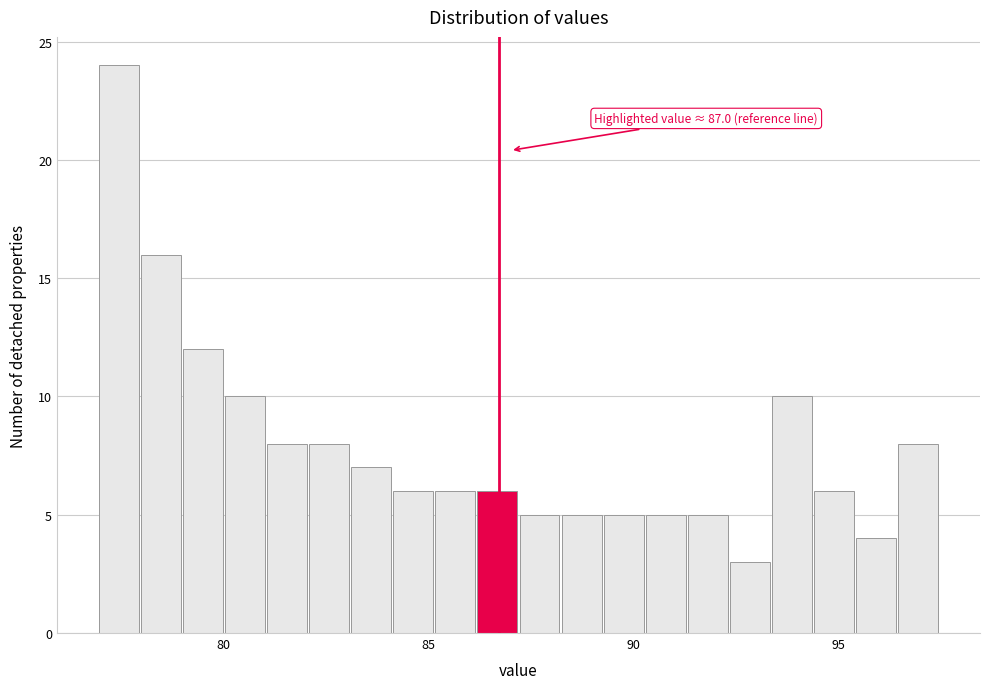

Read against the x-axis, roughly where is the centre of the tallest bar?

77.5